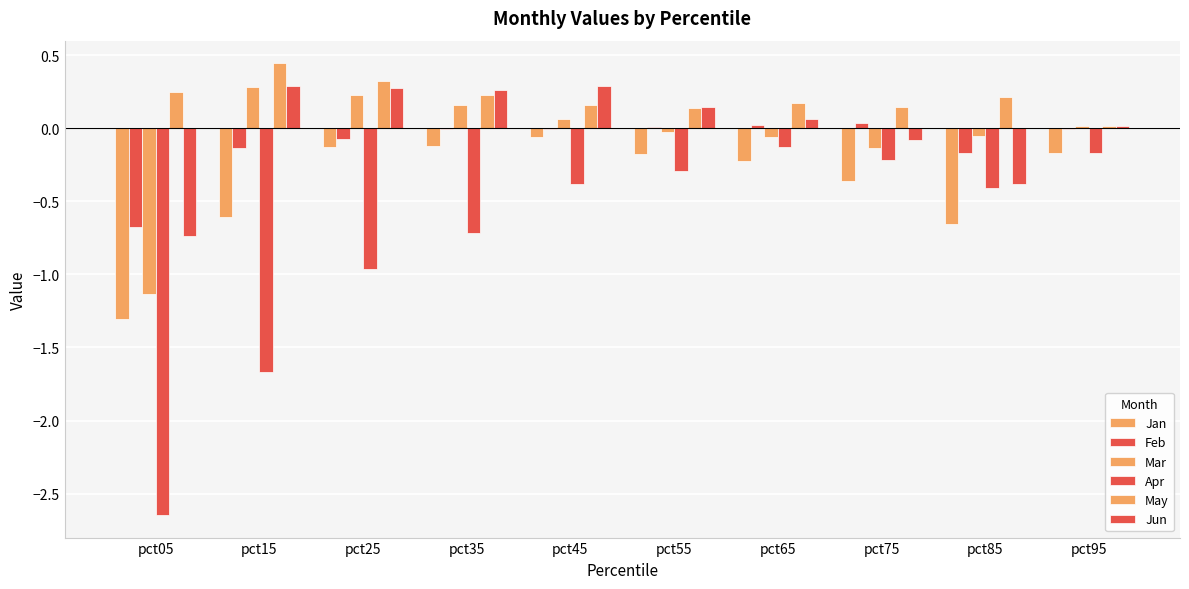

Which category has the lowest value in the Jun series?

pct05